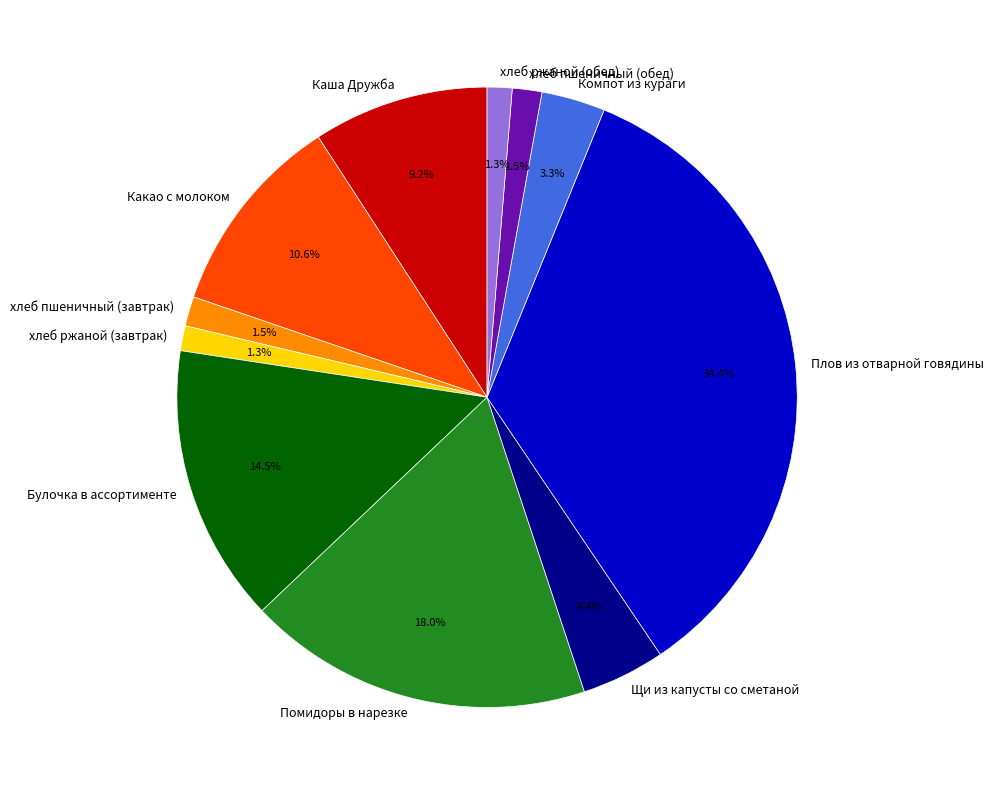

What is the ratio of the value at Помидоры в нарезке to the value at Плов из отварной говядины?

0.5